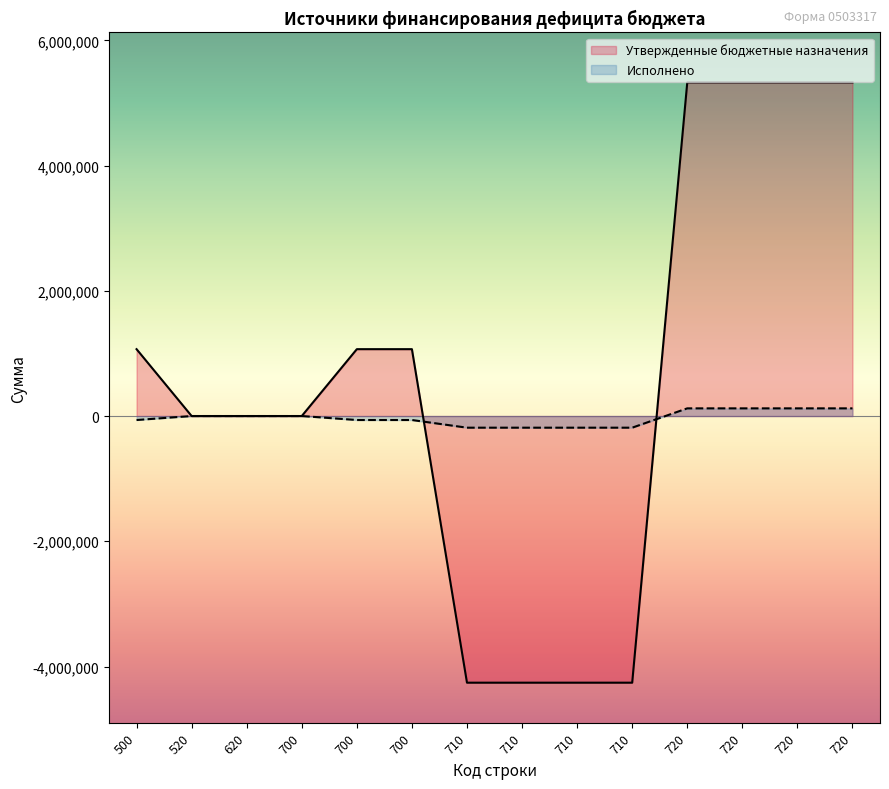

Reading left to right, list all the values displayed in this chart.

Утвержденные бюджетные назначения: 1067714.0	0.0	0.0	0.0	1067714.0	1067714.0	-4258157.2	-4258157.2	-4258157.2	-4258157.2	5325871.2	5325871.2	5325871.2	5325871.2
Исполнено: -63558.7	0.0	0.0	0.0	-63558.7	-63558.7	-186034.1	-186034.1	-186034.1	-186034.1	122475.4	122475.4	122475.4	122475.4